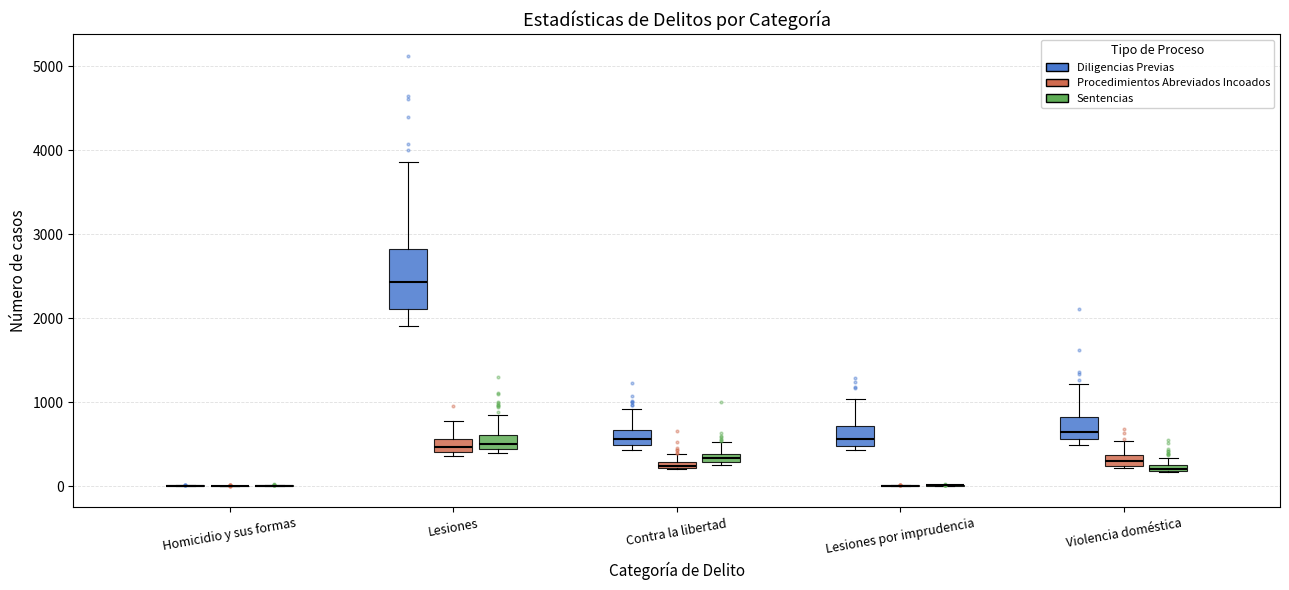

Comparing the boxes themselves (not the whiskers), which one is the tallest?

Lesiones (Diligencias Previas)